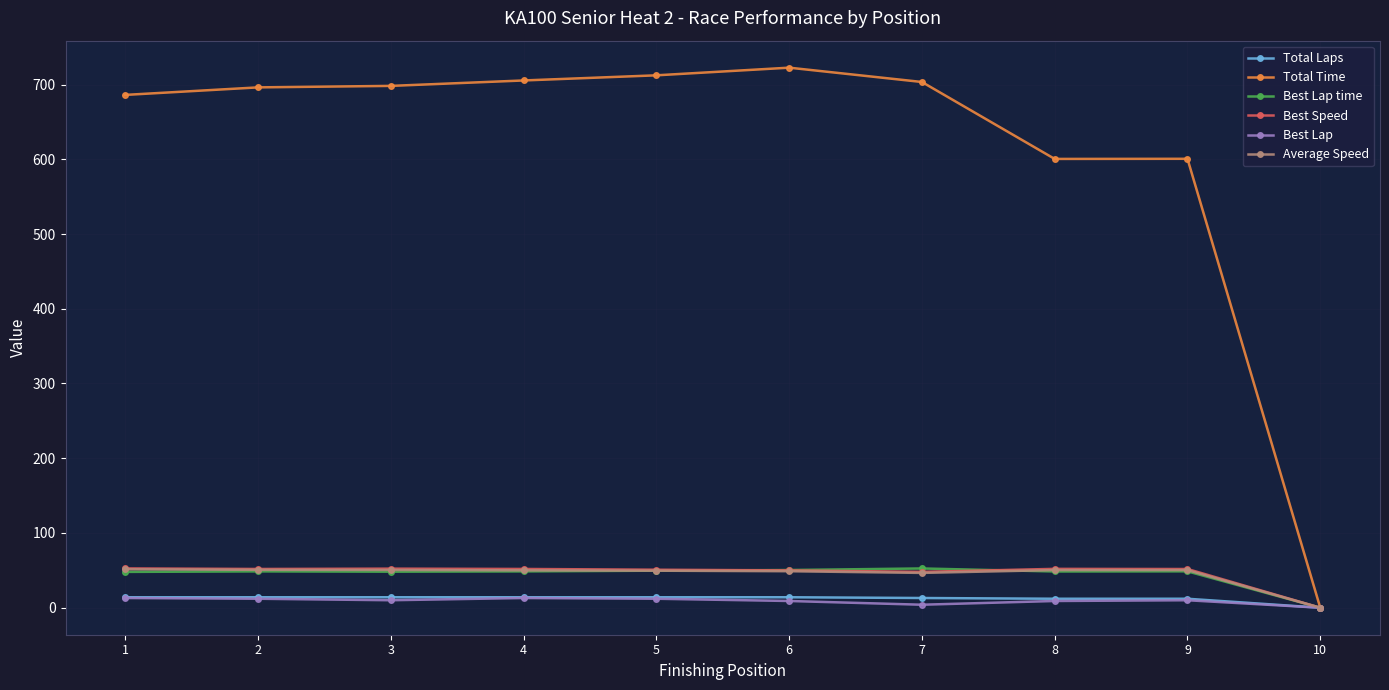

The value of Total Time at 8 is 404.0. True or false?

False